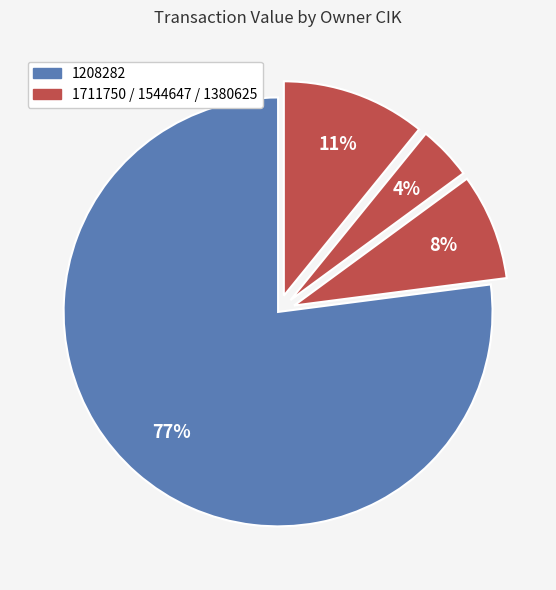

How many slices are in this pie chart?

4